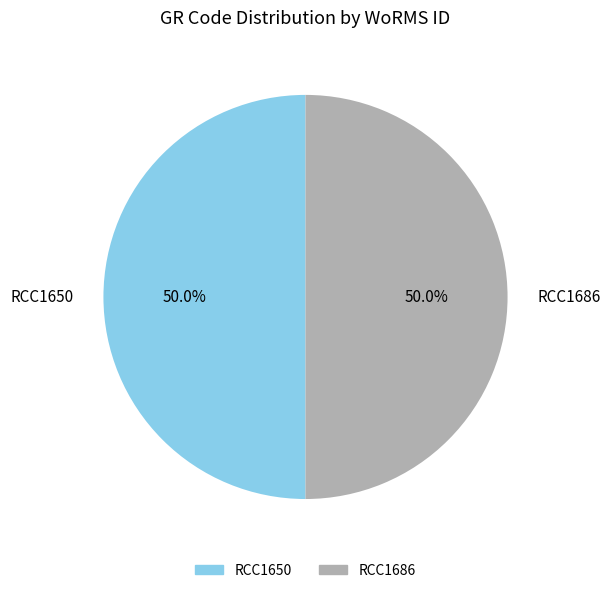

What is the ratio of the value at RCC1686 to the value at RCC1650?

1.0